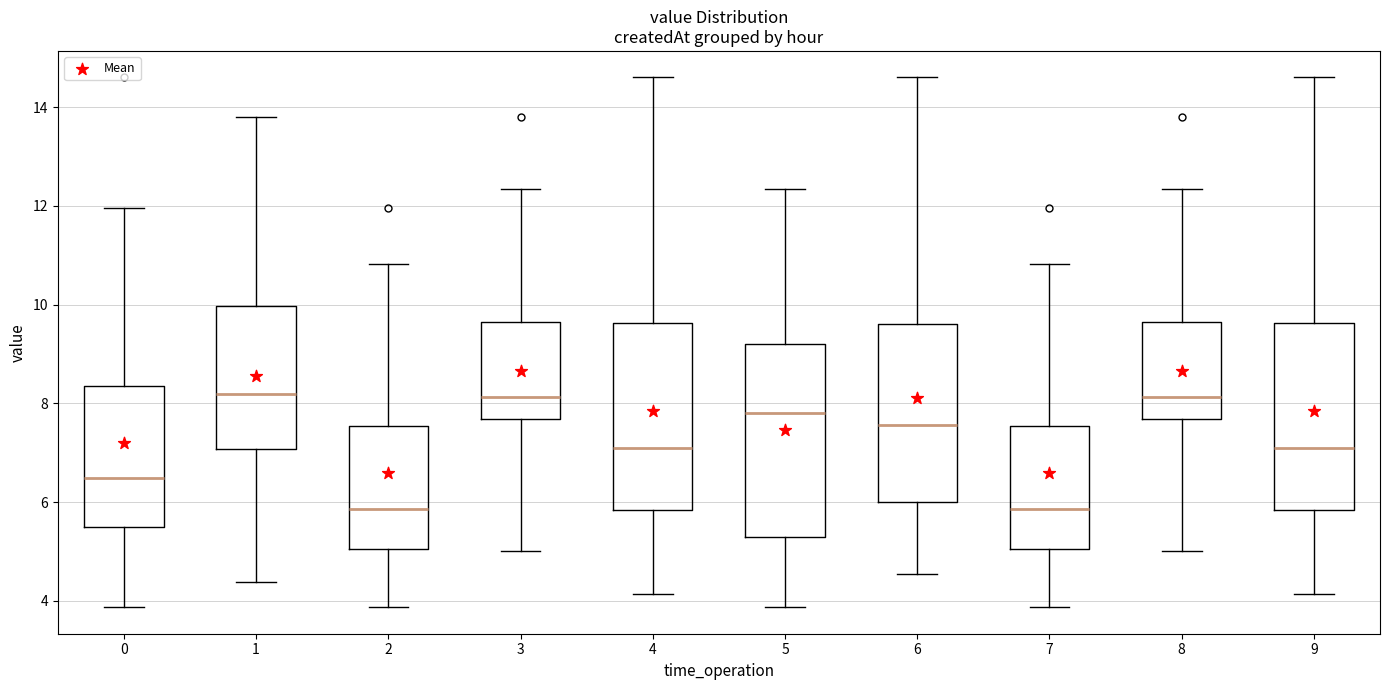

Reading left to right, transcribe this box plot: for each box, give where its median line is, the range the box spans, and where its two whiskers end, as read against the y-axis. The values are not printed on the chart, so give them approximately, as read against the axis.

0: median 6.4, box 5.4 to 8.4, whiskers 3.8 to 12.0
1: median 8.2, box 7.0 to 10.0, whiskers 4.4 to 13.8
2: median 5.8, box 5.0 to 7.6, whiskers 3.8 to 10.8
3: median 8.2, box 7.6 to 9.6, whiskers 5.0 to 12.4
4: median 7.2, box 5.8 to 9.6, whiskers 4.2 to 14.6
5: median 7.8, box 5.2 to 9.2, whiskers 3.8 to 12.4
6: median 7.6, box 6.0 to 9.6, whiskers 4.6 to 14.6
7: median 5.8, box 5.0 to 7.6, whiskers 3.8 to 10.8
8: median 8.2, box 7.6 to 9.6, whiskers 5.0 to 12.4
9: median 7.2, box 5.8 to 9.6, whiskers 4.2 to 14.6